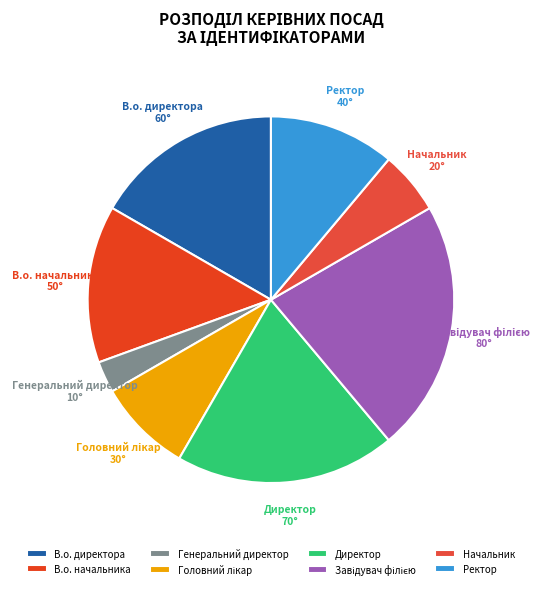

Is В.о. директора the majority of the pie?

No